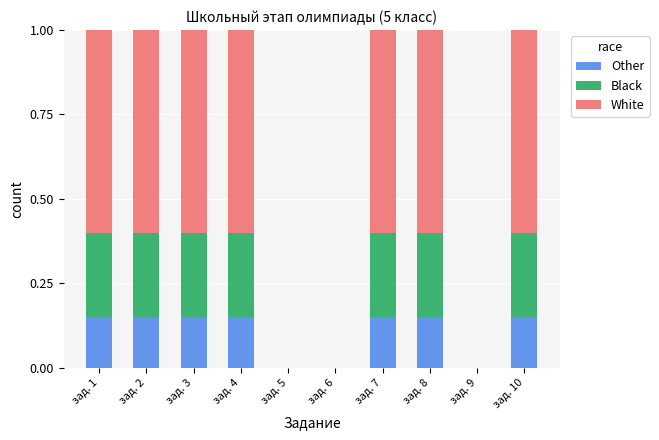

What is the total value across all series at зад. 1?

1.0